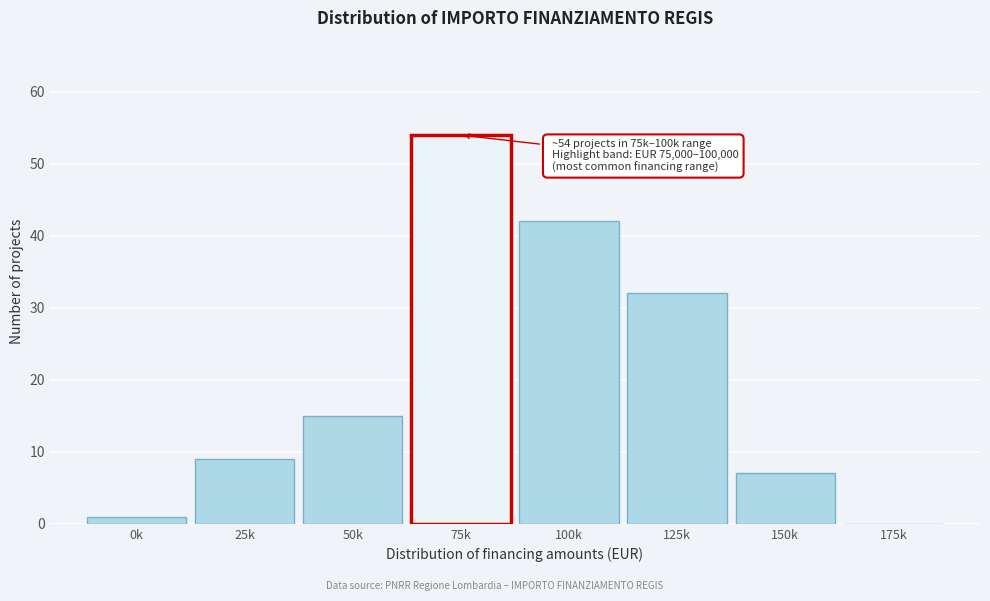

Reading left to right, extract all data points from this chart.

0k=1	25k=9	50k=15	75k=54	100k=42	125k=32	150k=7	175k=0